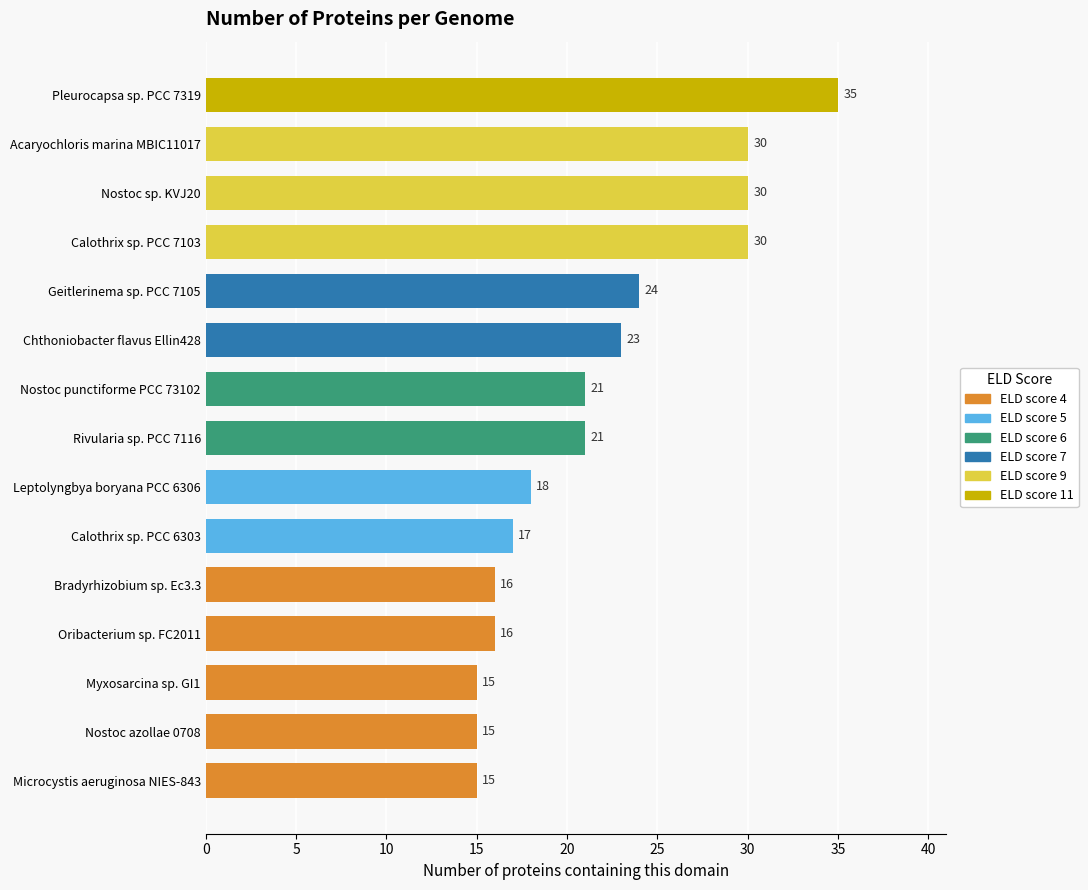

Reading bottom to top, list all the values displayed in this chart.

15	15	15	16	16	17	18	21	21	23	24	30	30	30	35